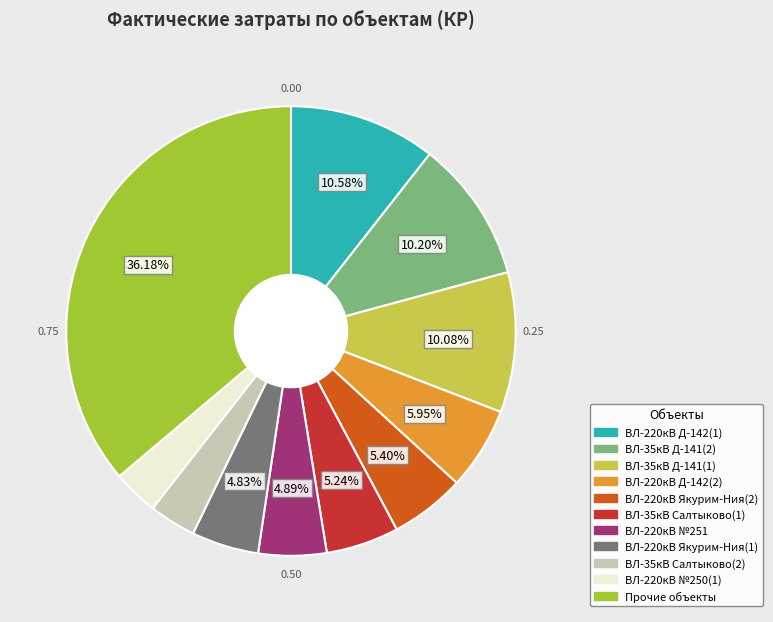

What is the ratio of the value at Прочие объекты to the value at ВЛ-220кВ №251?

7.4